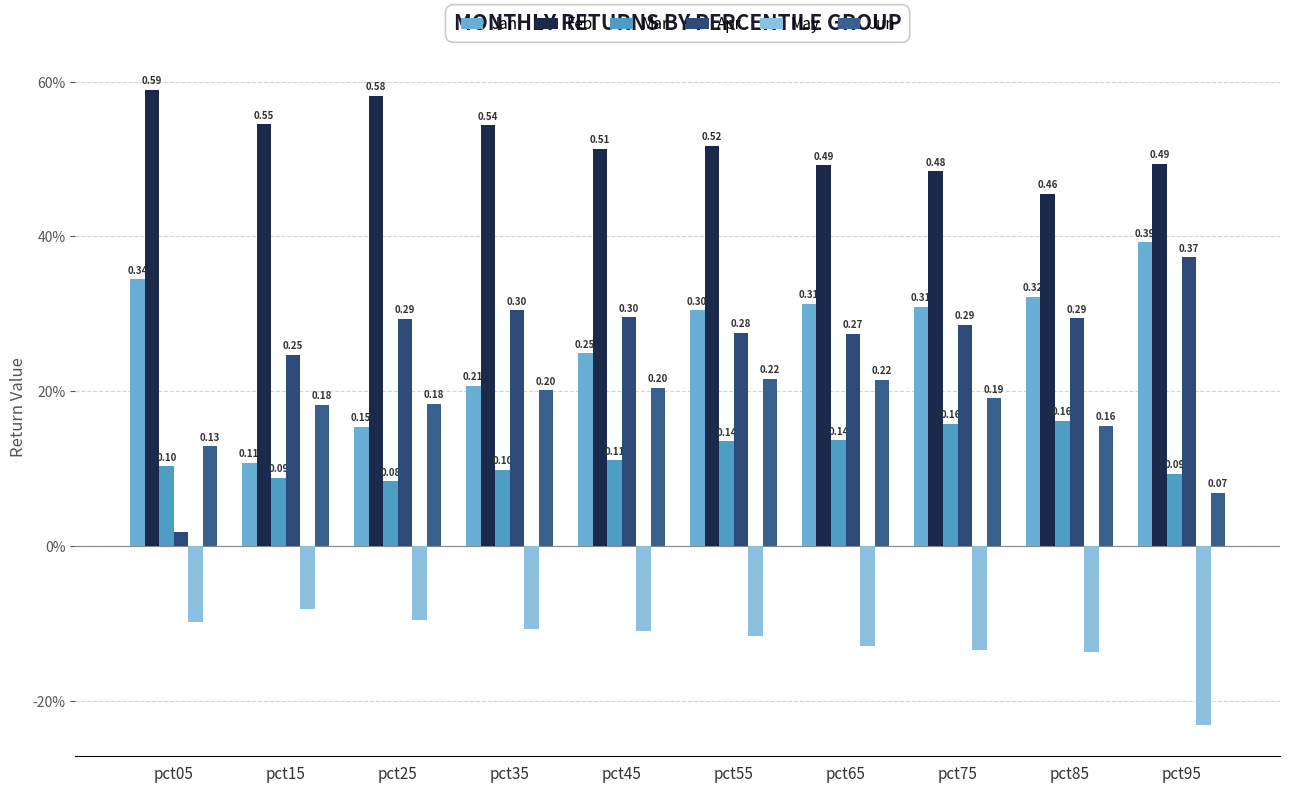

What is the difference between the Feb values at pct45 and pct85?

0.1